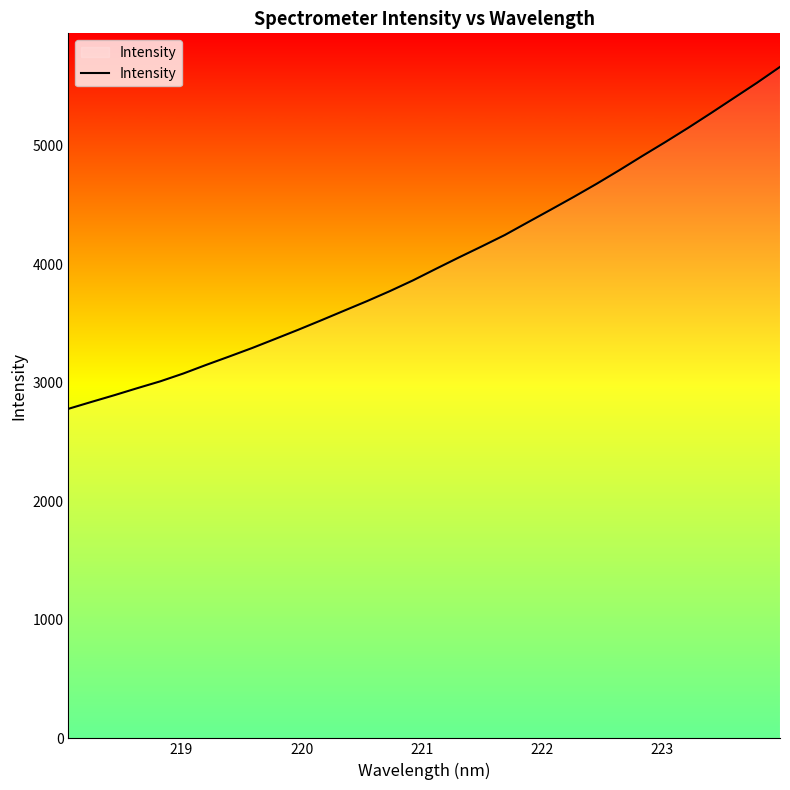

What is the smallest value displayed?

2780.8